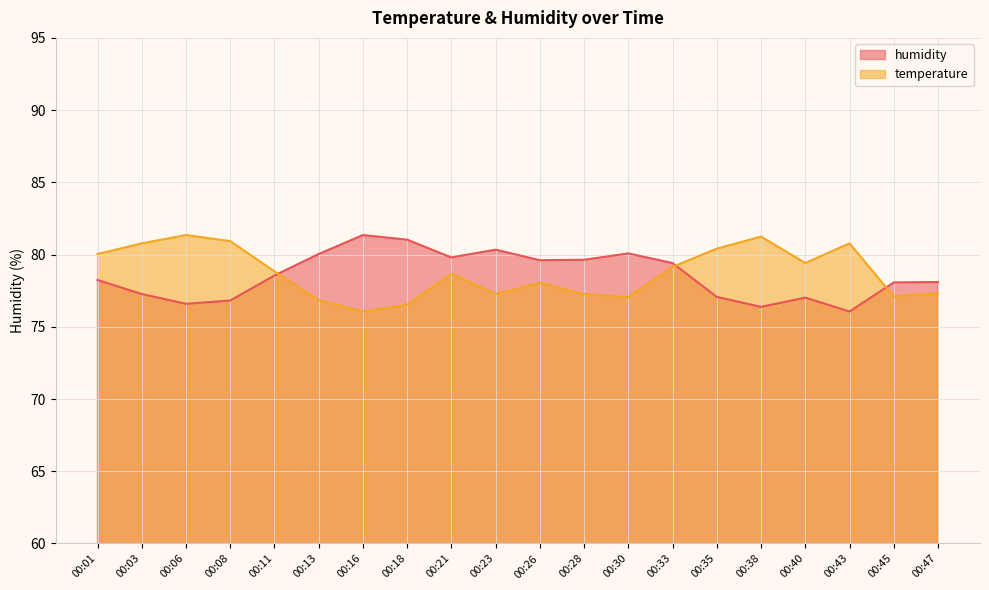

Rank the series by their average value, from highest to lowest.

temperature, humidity